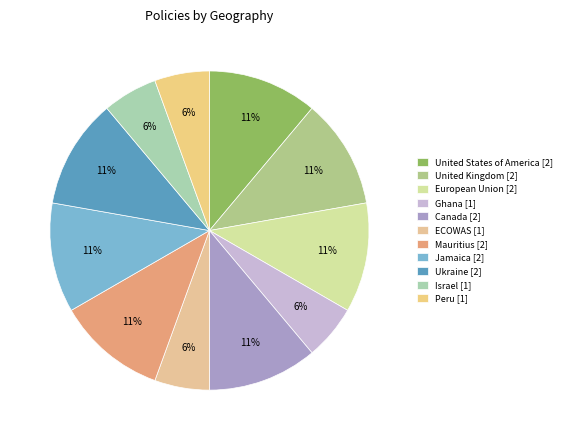

What percentage is the Mauritius slice, to the nearest percent?

11%